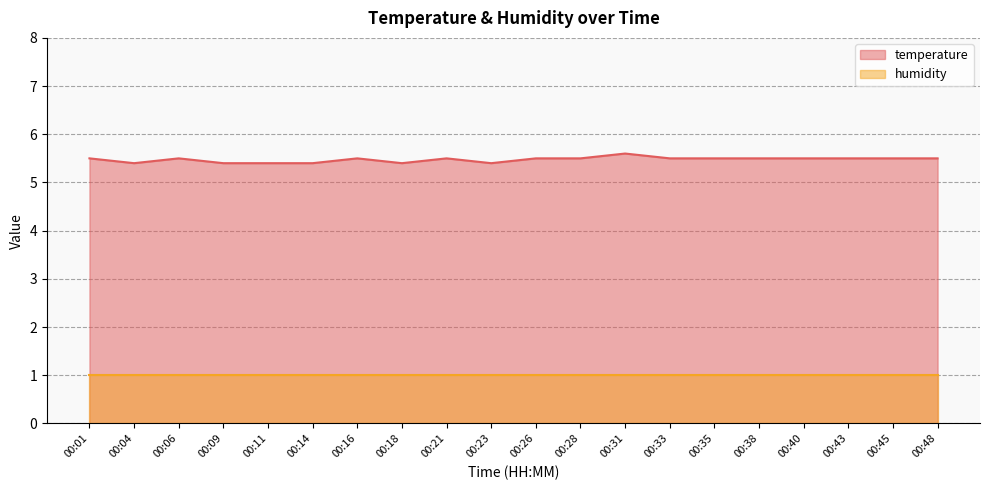

What is the minimum value shown in the chart?

1.0